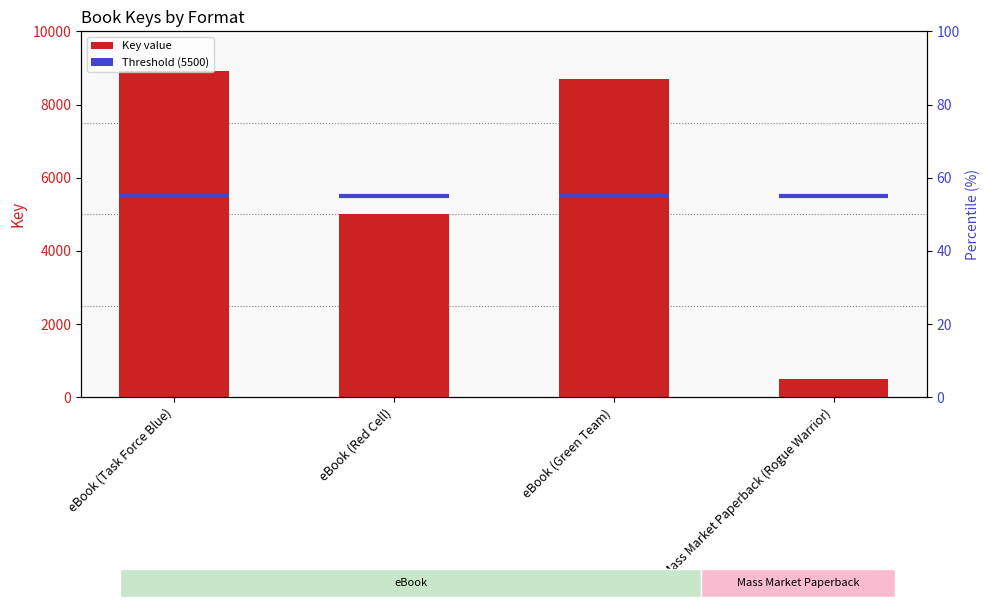

What is the ratio of the value at eBook (Green Team) to the value at eBook (Red Cell)?

1.7